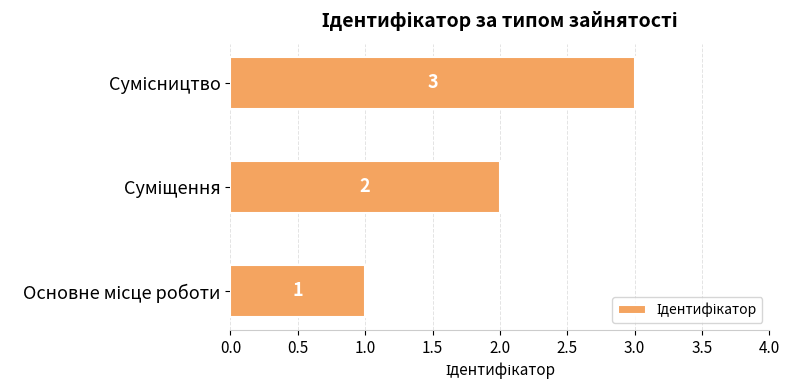

Count the values in the range 1 to 3.

3